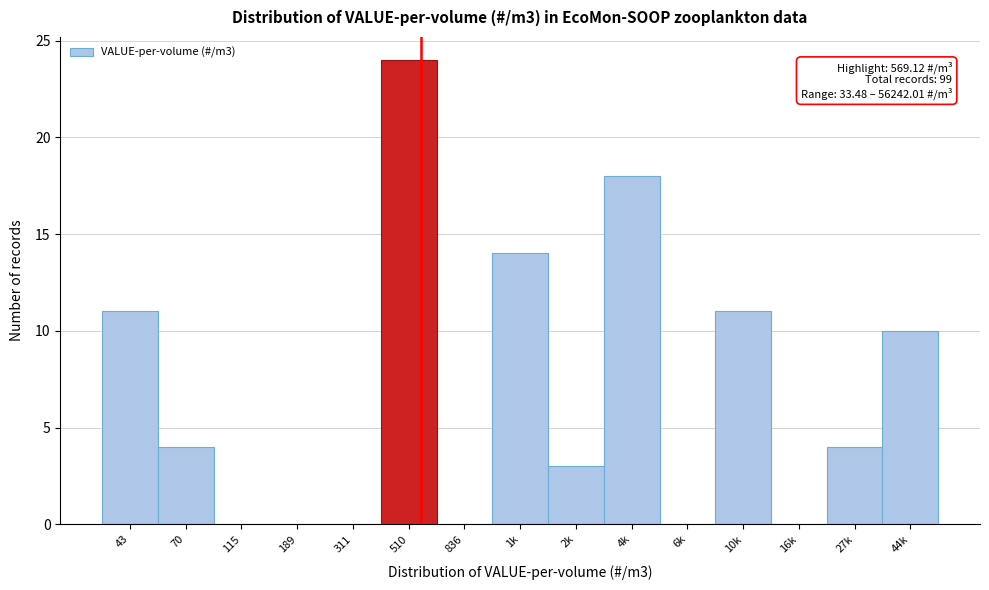

Reading left to right, transcribe all the data shown in this chart.

43=11	70=4	115=0	189=0	311=0	510=24	836=0	1k=14	2k=3	4k=18	6k=0	10k=11	16k=0	27k=4	44k=10